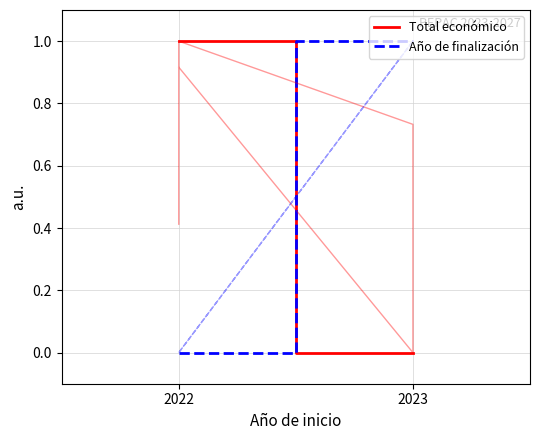

Count the number of data series in this chart.

2